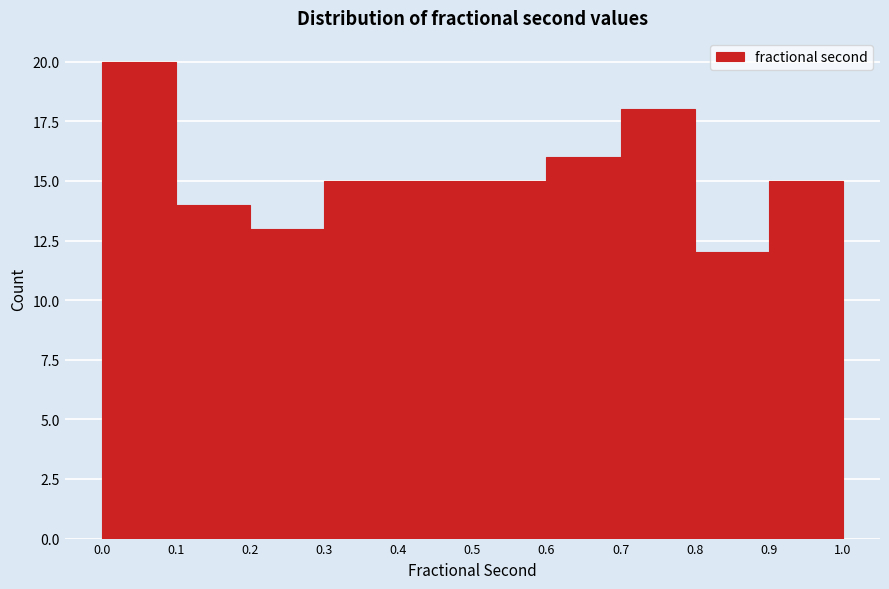

What is the height of the bar covering 0.9 to 1.0 on the x-axis? The values are not printed on the chart, so give them approximately, as read against the axis.

15